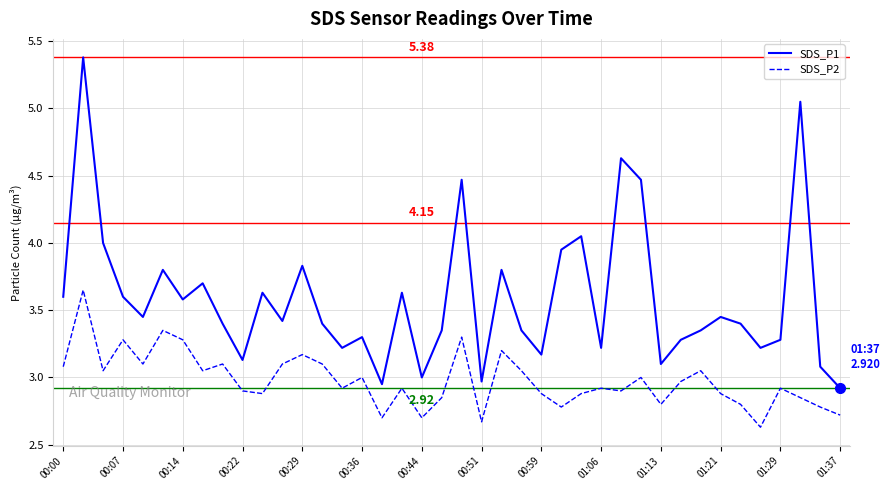

Which series has the largest total across all categories?

SDS_P1